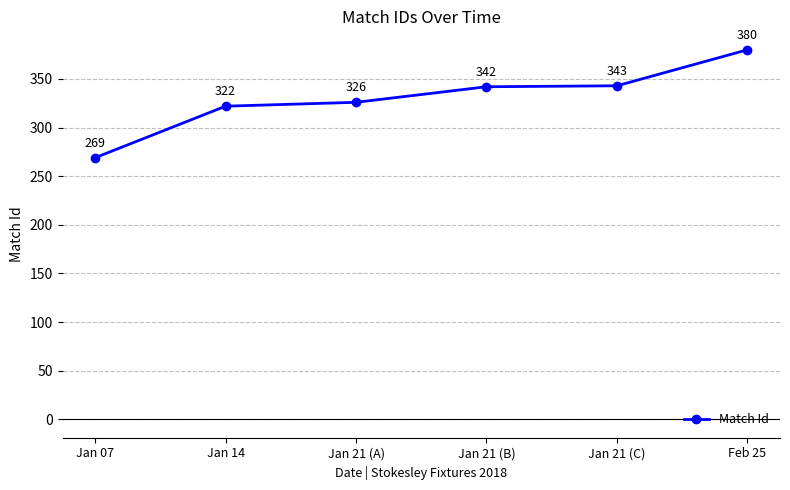

How many values are below 342?

3